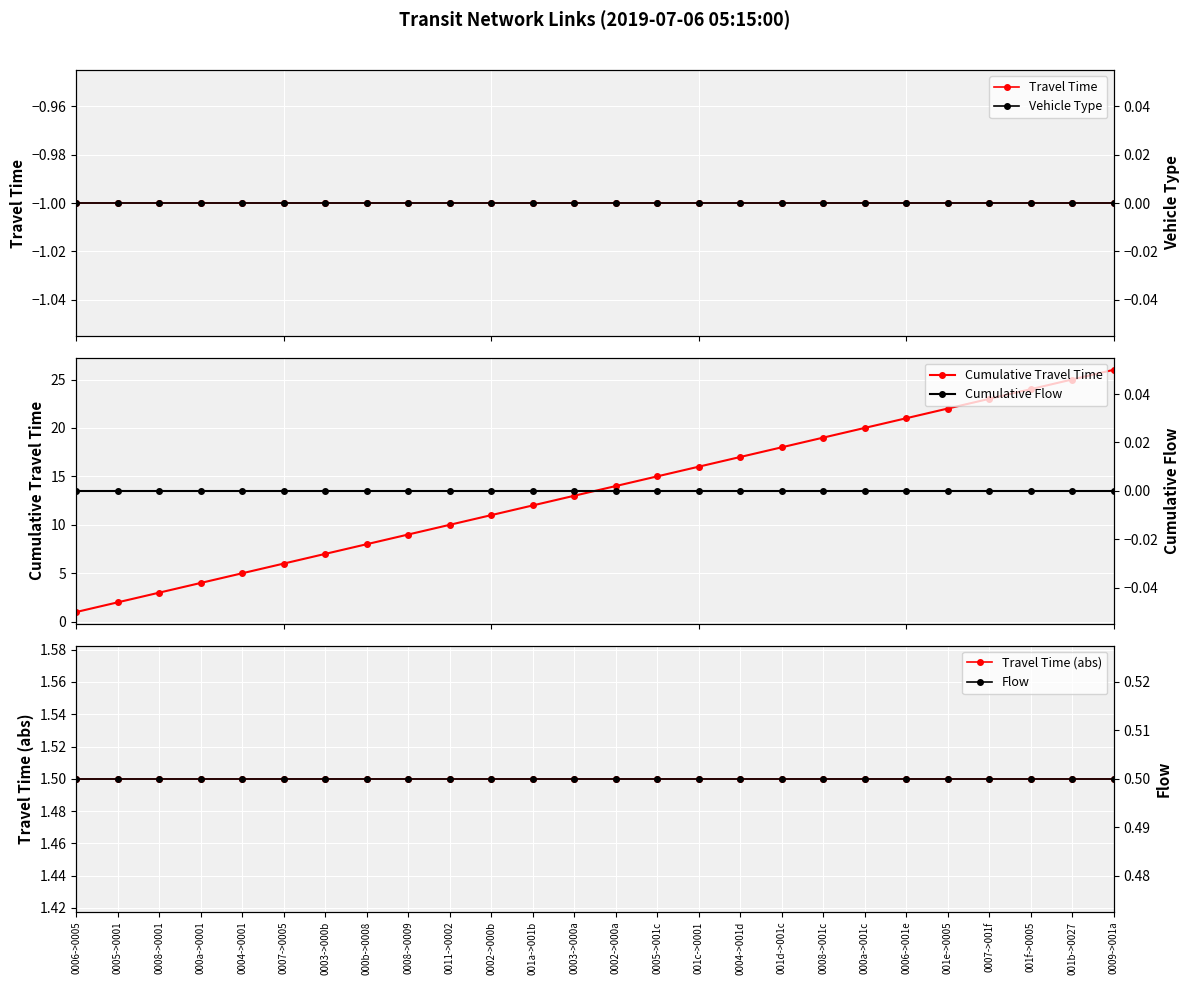

True or false: Cumulative Flow and Vehicle Type cross at least once.

False